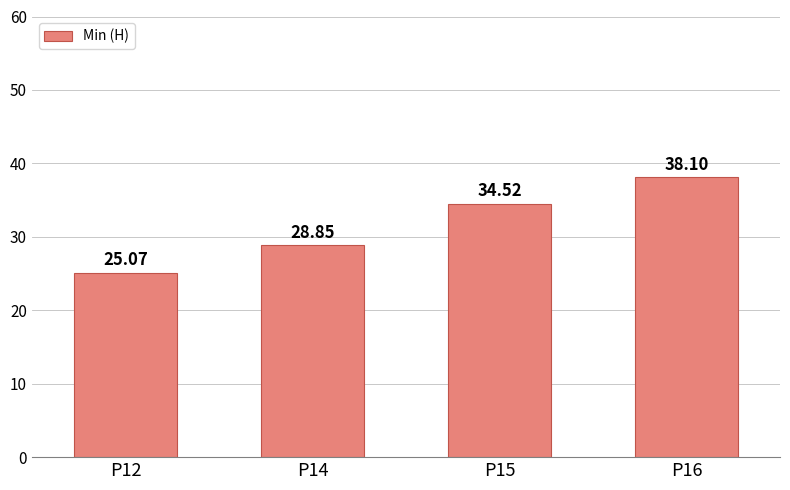

Read the value at P15.

34.5